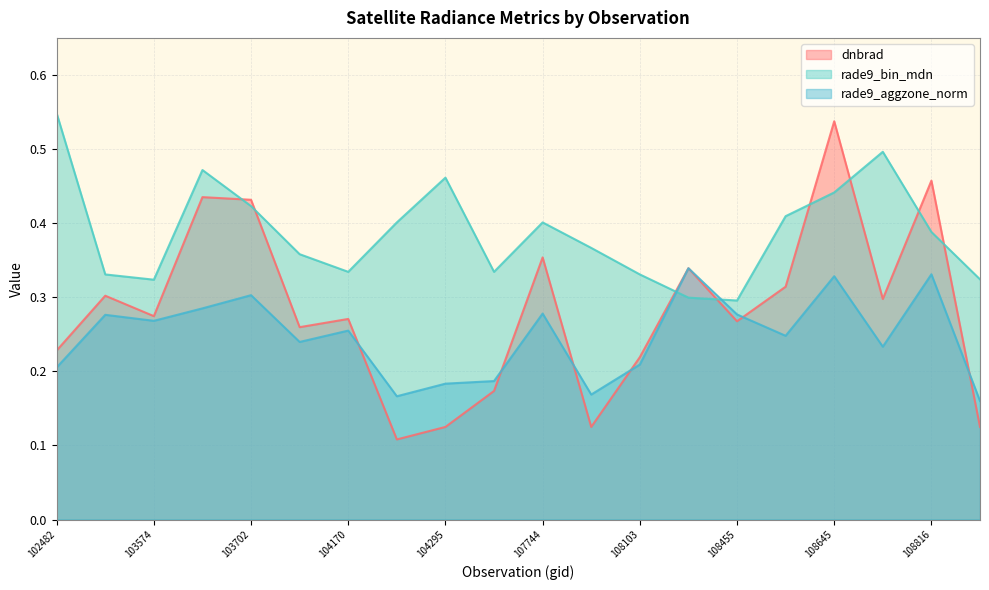

Is the value of rade9_aggzone_norm at 108632 greater than the value of rade9_bin_mdn at 103818?

No